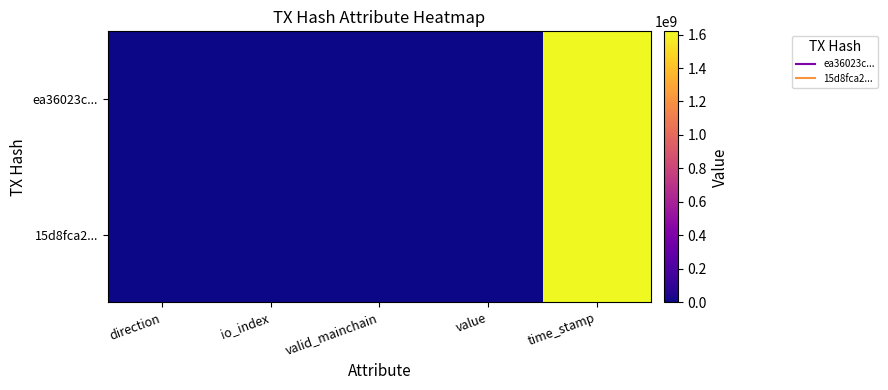

What is the spread (max minus min) of values at io_index?

4.0